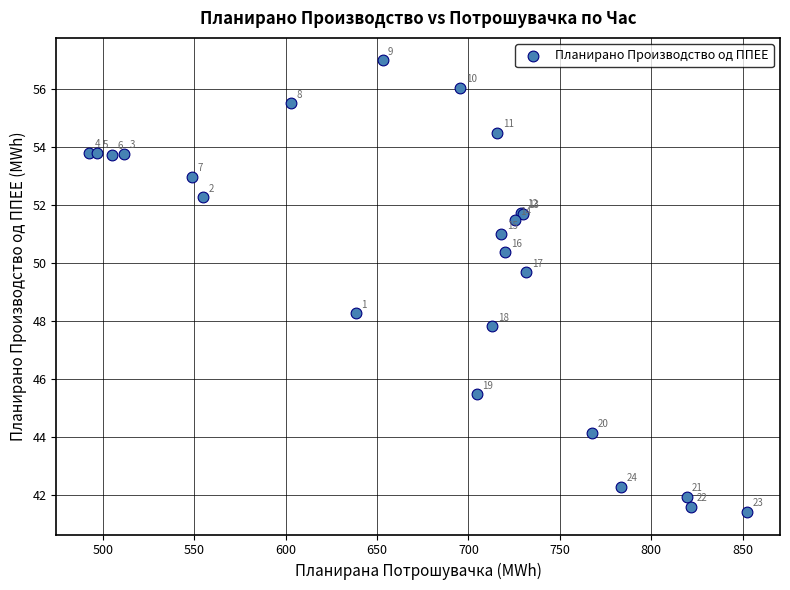

What Y value in the scatter plot is closest to 49?

49.7